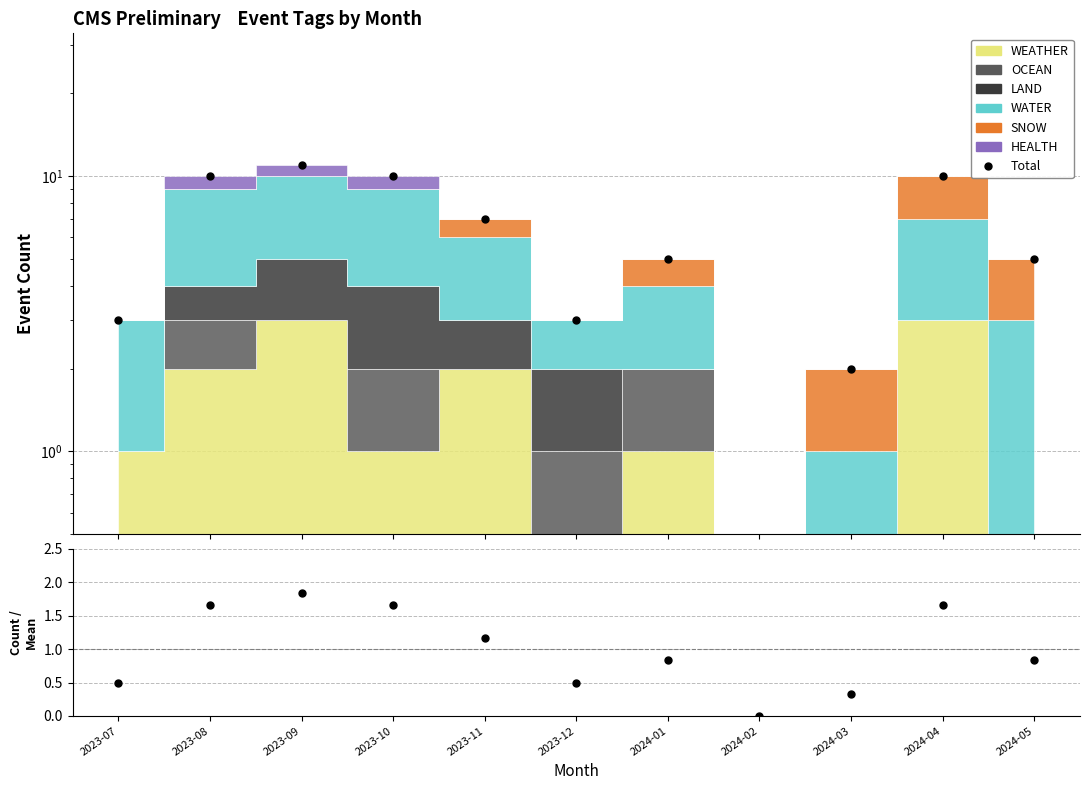

True or false: Count / Mean and Total cross at least once.

False